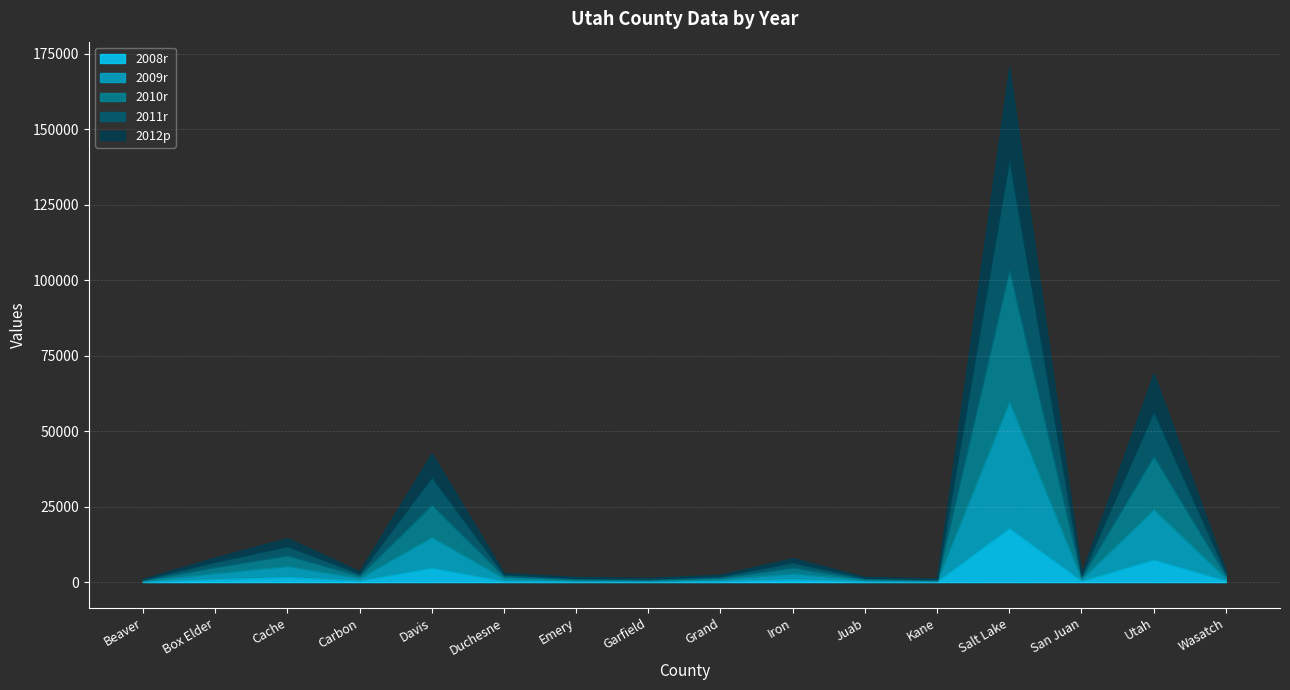

What is the maximum value for 2012p?

30222